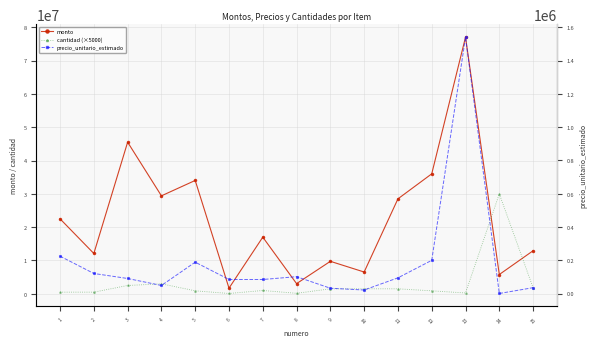

Between 7 and 14, which series saw the biggest shift?

cantidad (×5000)